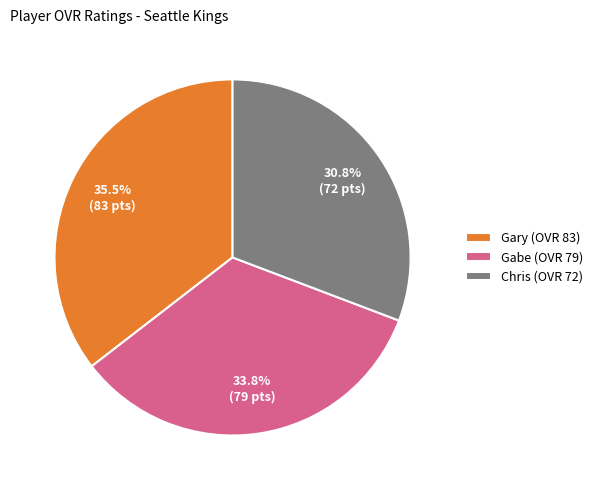

Which slice is the smallest?

Chris